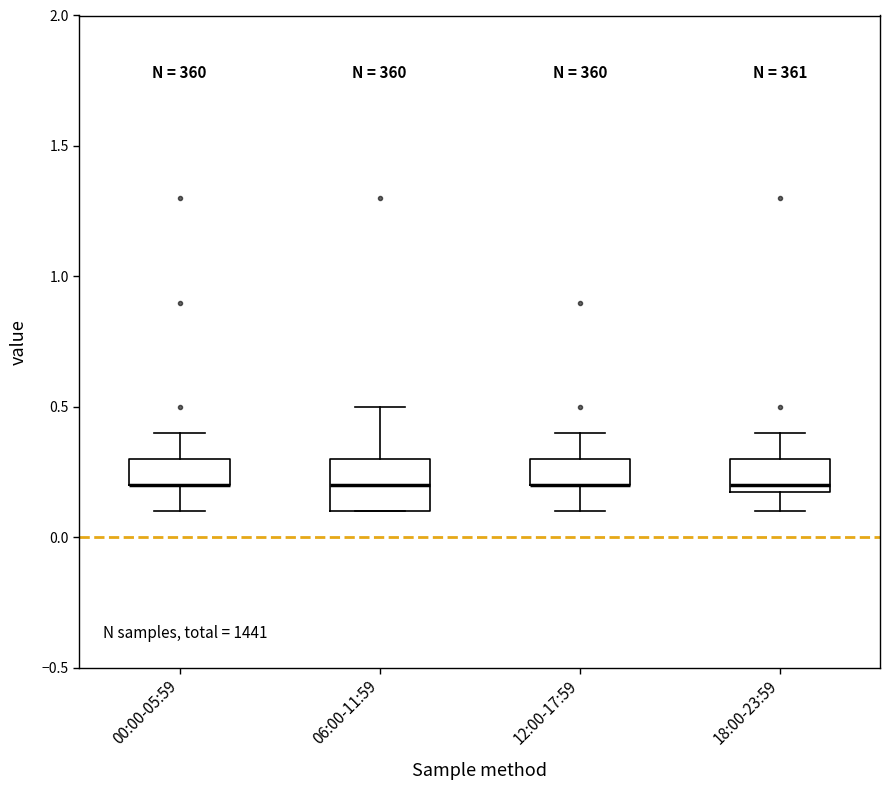

Reading left to right, read every box against the y-axis: the position of its median line, the range the box covers, and the ends of its whiskers. The values are not printed on the chart, so give them approximately, as read against the axis.

00:00-05:59: median 0.2 (drawn on the box's lower edge), box 0.2 to 0.3, whiskers 0.1 to 0.4
06:00-11:59: median 0.2, box 0.1 to 0.3, whiskers 0.1 to 0.5
12:00-17:59: median 0.2 (drawn on the box's lower edge), box 0.2 to 0.3, whiskers 0.1 to 0.4
18:00-23:59: median 0.2 (just above the box's lower edge), box 0.2 to 0.3, whiskers 0.1 to 0.4